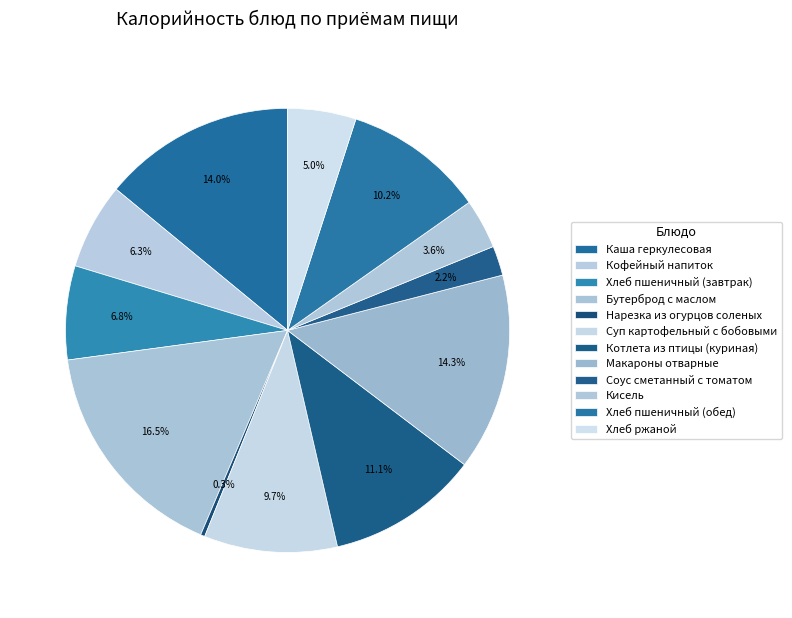

What percentage do Хлеб ржаной and Соус сметанный с томатом together represent?

7.1%